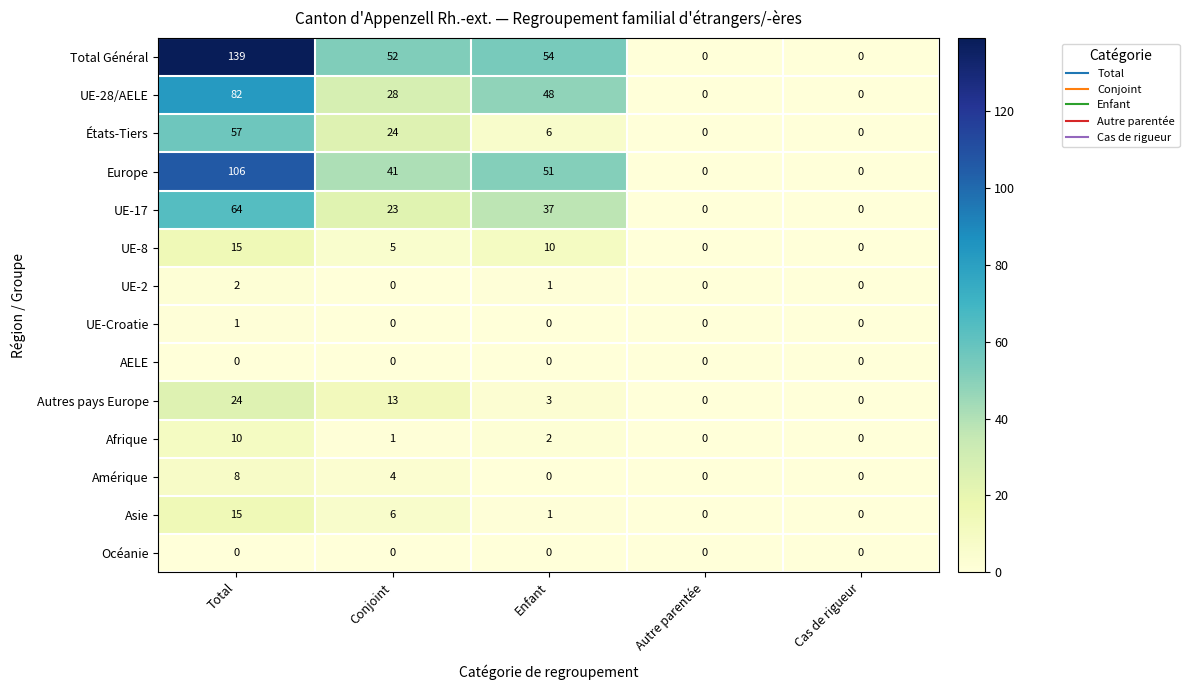

True or false: Autres pays Europe has a value of 0 at Cas de rigueur.

True